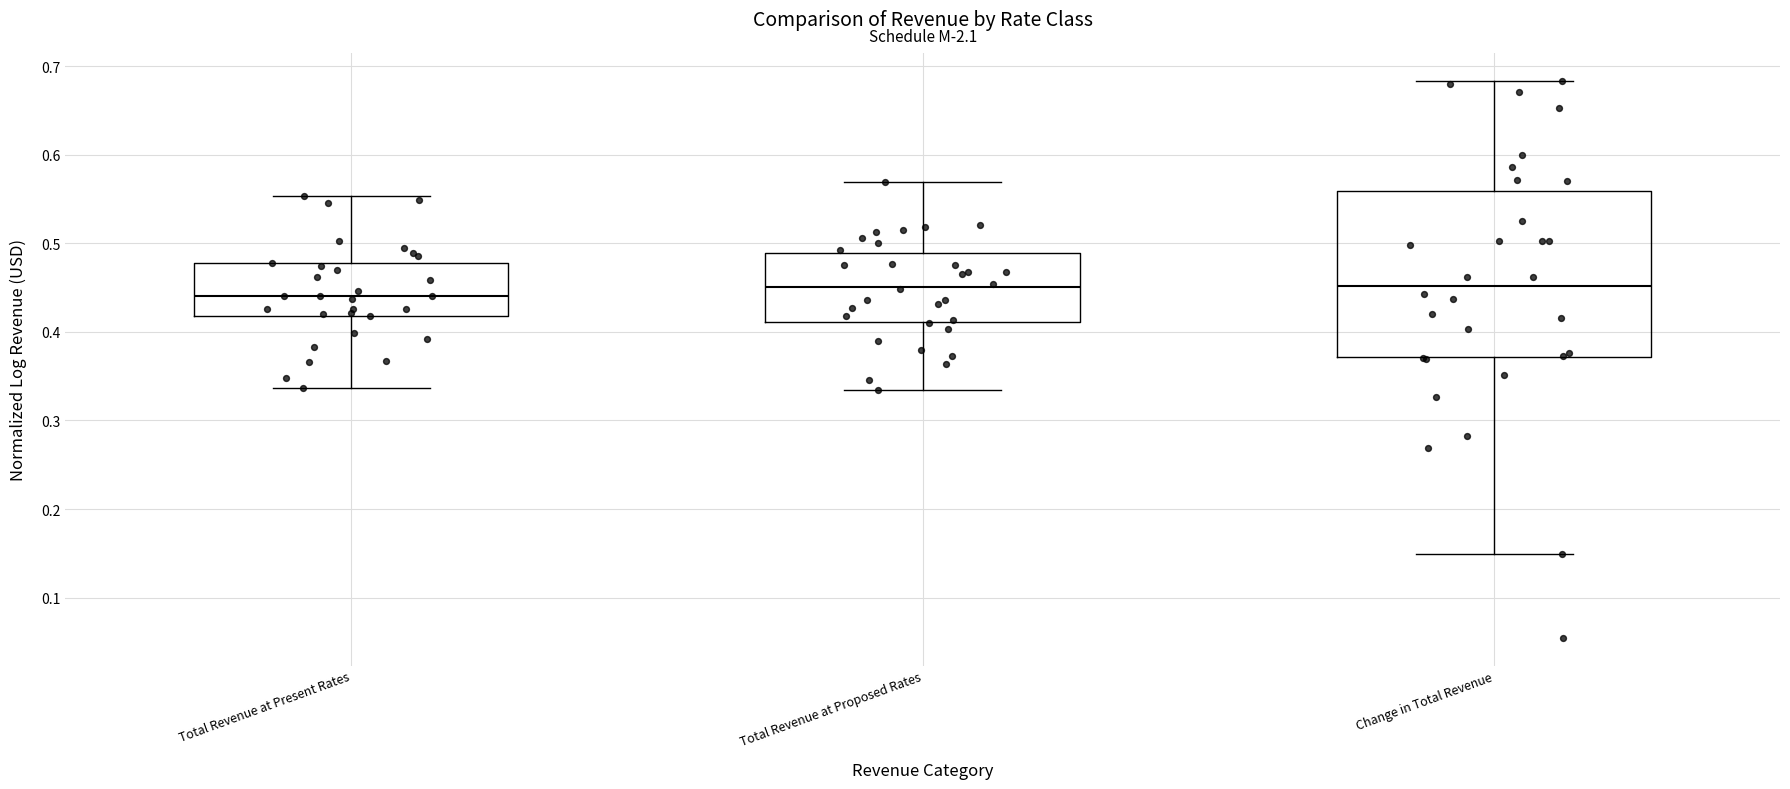

Reading left to right, read every box against the y-axis: the position of its median line, the range the box covers, and the ends of its whiskers. The values are not printed on the chart, so give them approximately, as read against the axis.

Total Revenue at Present Rates: median 0.44, box 0.42 to 0.48, whiskers 0.34 to 0.55
Total Revenue at Proposed Rates: median 0.45, box 0.41 to 0.49, whiskers 0.33 to 0.57
Change in Total Revenue: median 0.45, box 0.37 to 0.56, whiskers 0.15 to 0.68